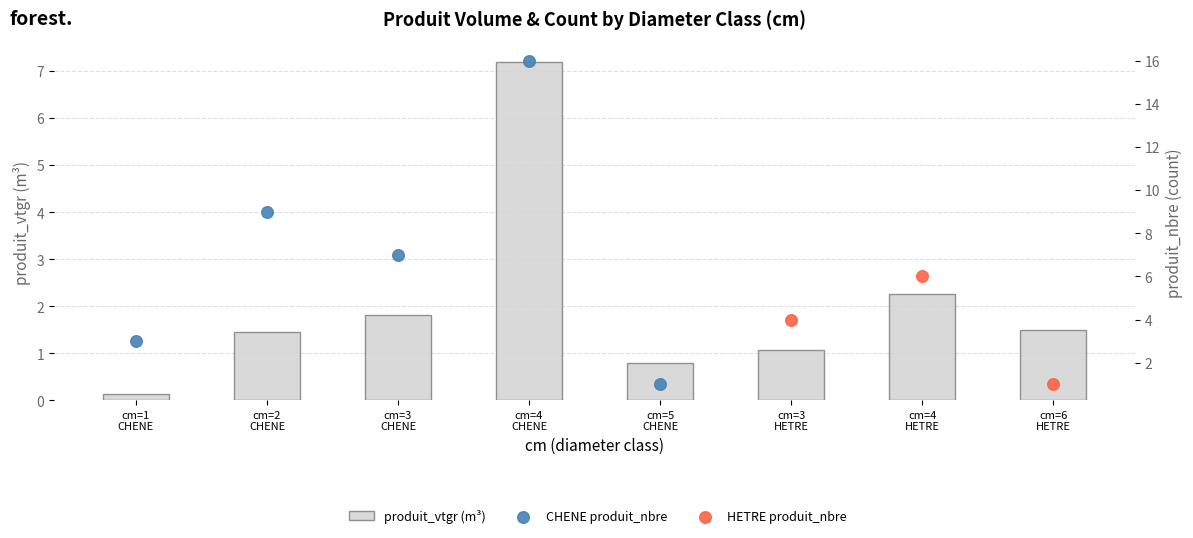

What is the change in value from cm=1 CHENE to cm=5 CHENE?

+0.6